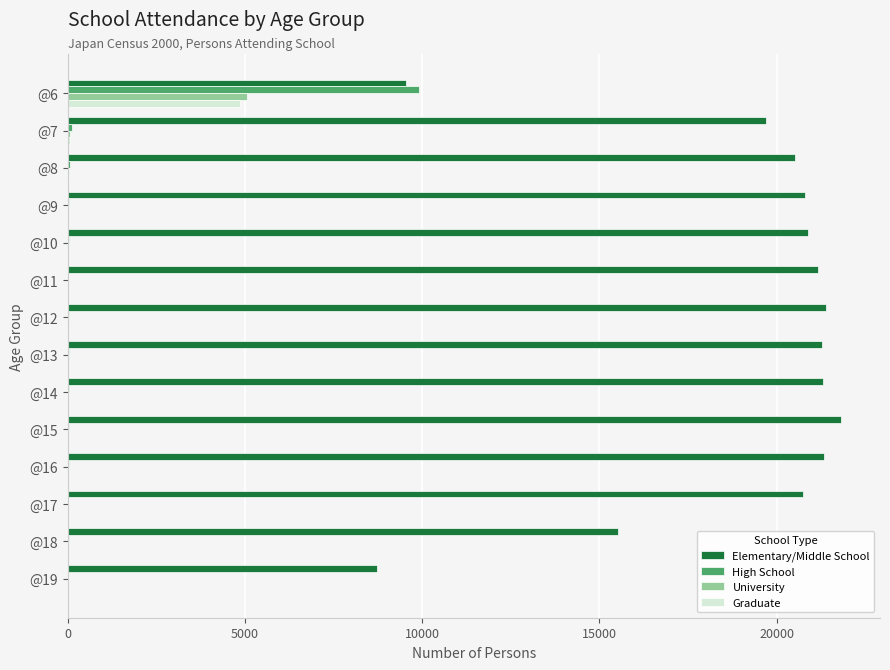

What is the sum of all Elementary/Middle School values?

264807